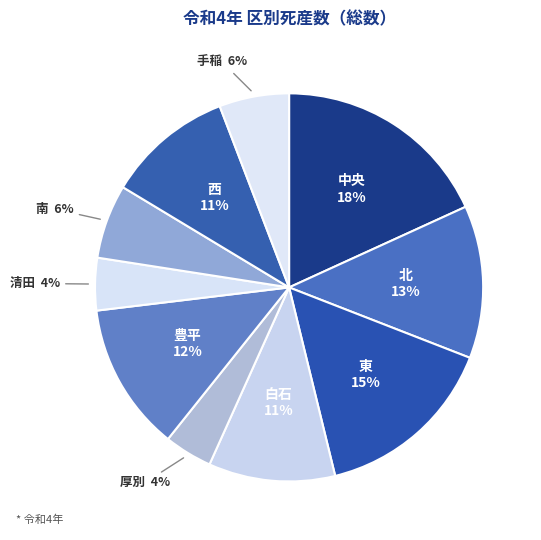

Count the number of slices in the pie.

10